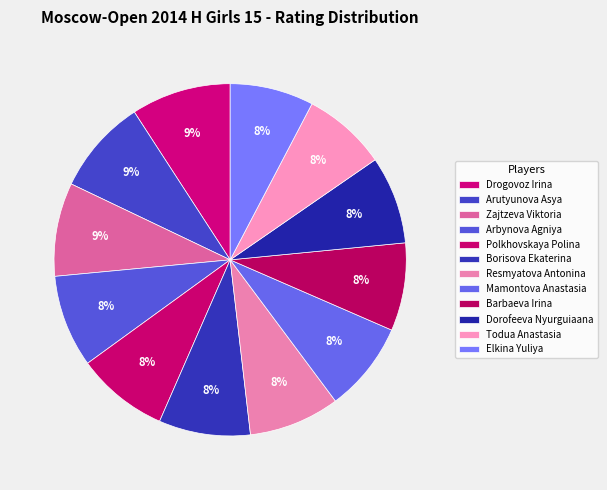

To the nearest percent, what portion does Resmyatova Antonina represent?

8%